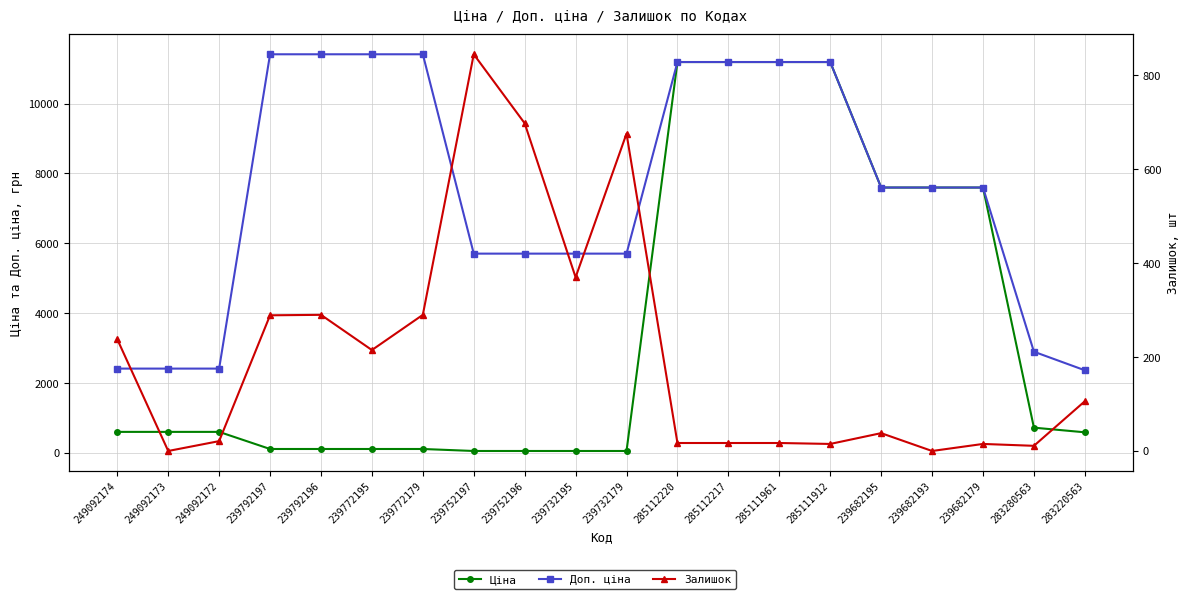

What is the difference between the highest and lowest values at 239682193?

7596.5